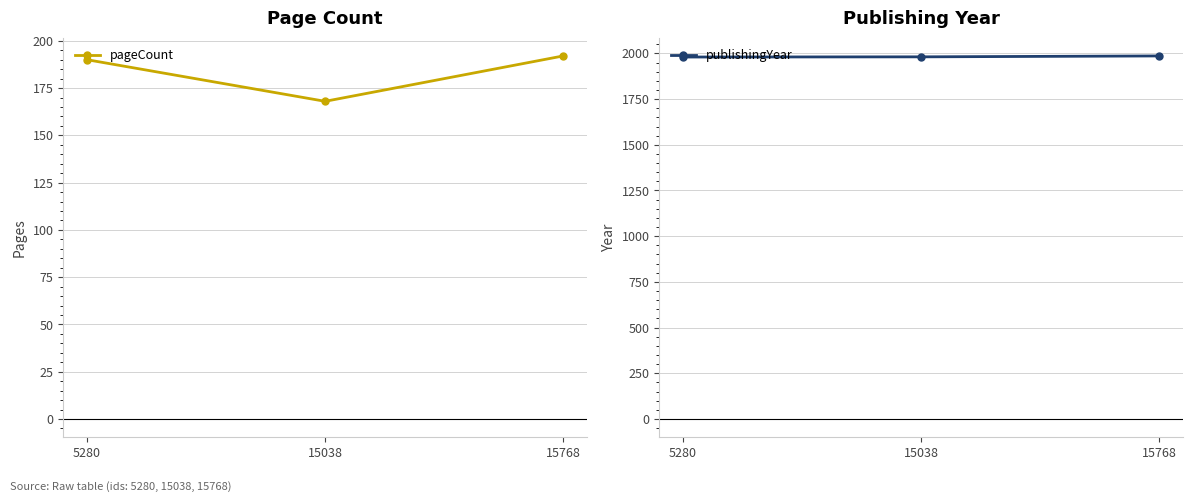

What is the difference between the second highest and minimum values in the pageCount series?

22